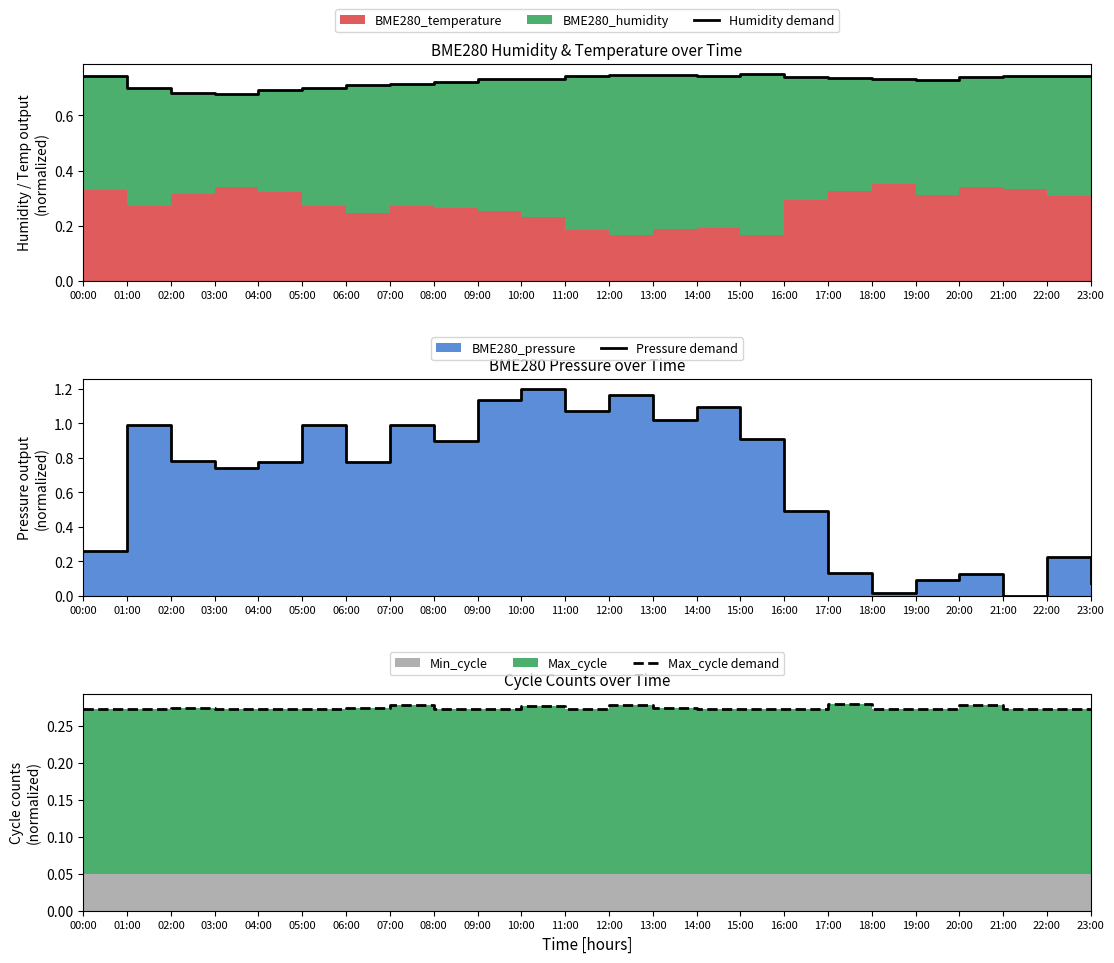

Reading left to right, transcribe all the data shown in this chart.

Humidity demand: 0.7	0.7	0.7	0.7	0.7	0.7	0.7	0.7	0.7	0.7	0.7	0.7	0.7	0.7	0.7	0.8	0.7	0.7	0.7	0.7	0.7	0.7	0.7	0.7
Pressure demand: 0.3	1.0	0.8	0.7	0.8	1.0	0.8	1.0	0.9	1.1	1.2	1.1	1.2	1.0	1.1	0.9	0.5	0.1	0.0	0.1	0.1	0.0	0.2	0.1
Max_cycle demand: 0.3	0.3	0.3	0.3	0.3	0.3	0.3	0.3	0.3	0.3	0.3	0.3	0.3	0.3	0.3	0.3	0.3	0.3	0.3	0.3	0.3	0.3	0.3	0.3